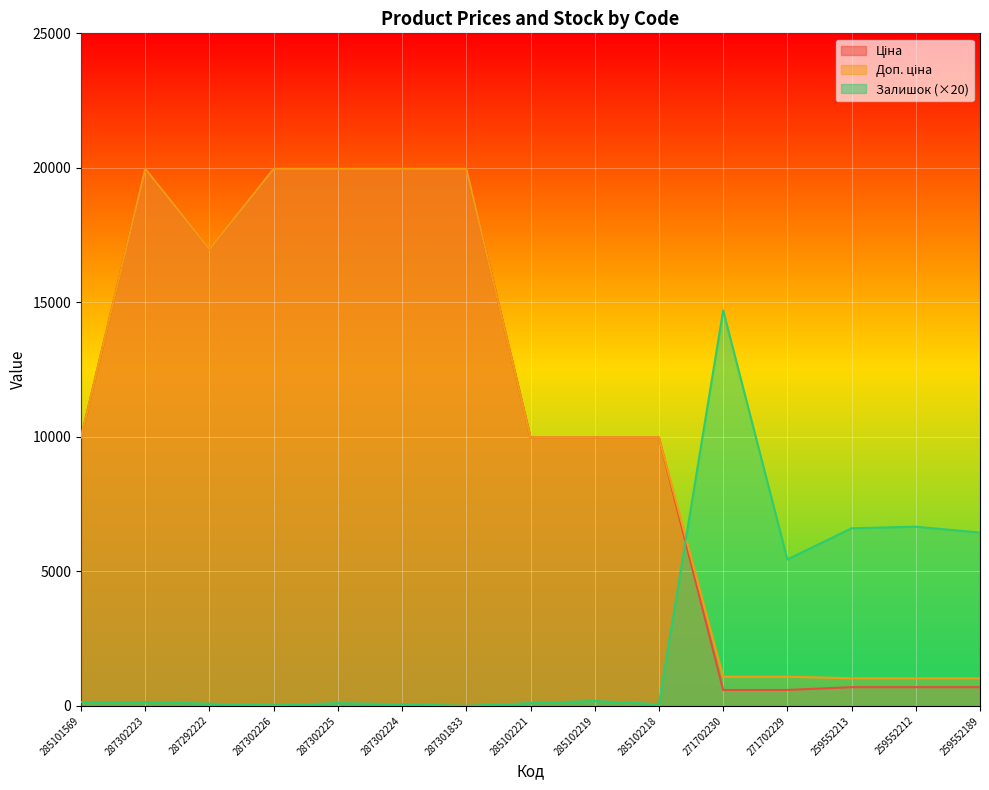

What is the label of the 9th point from the right?

287301833